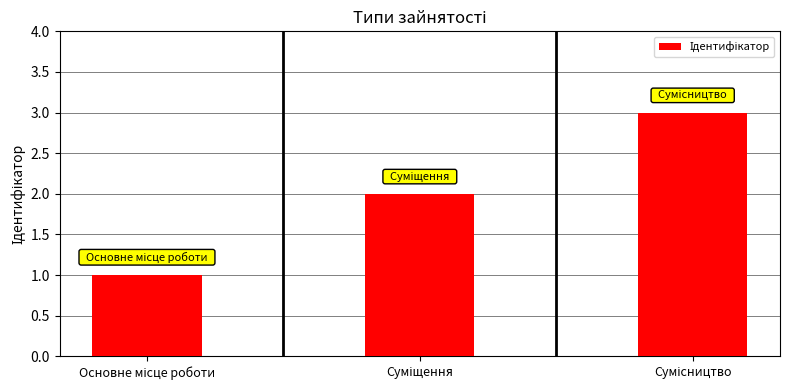

What is the sum of all values?

6